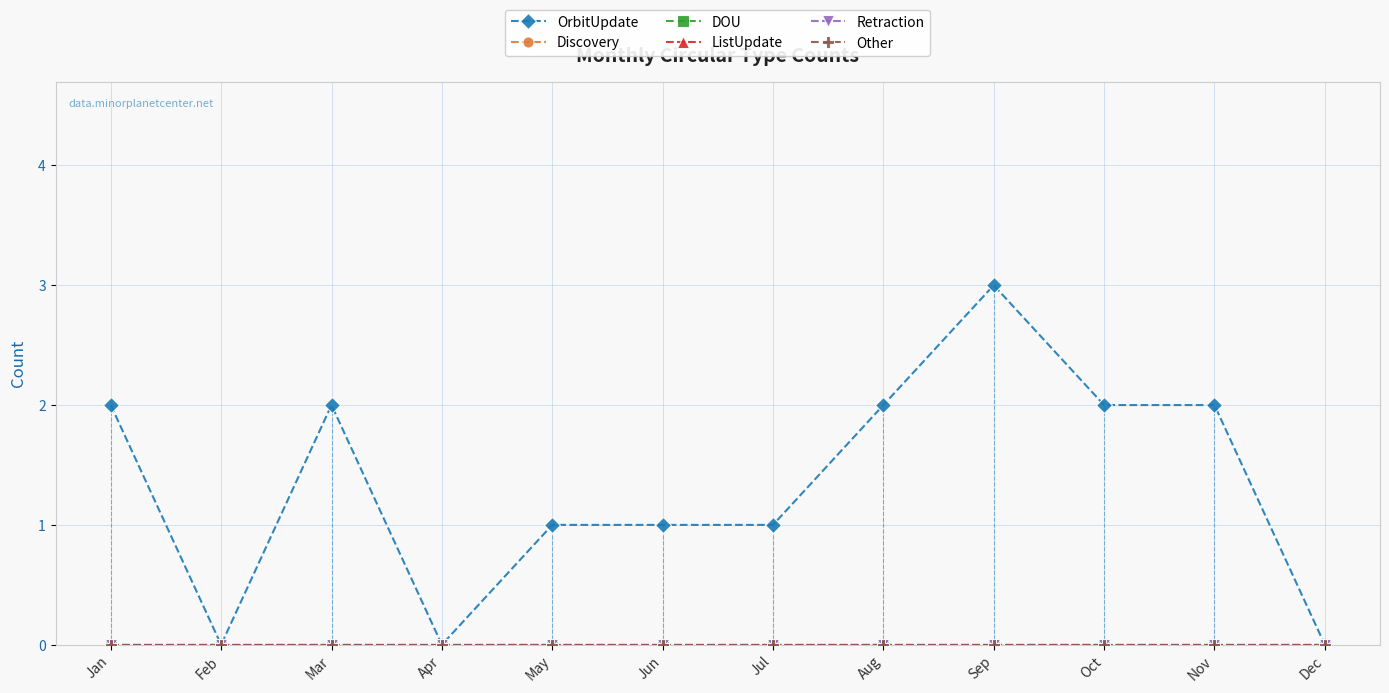

True or false: Other and Discovery cross at least once.

False